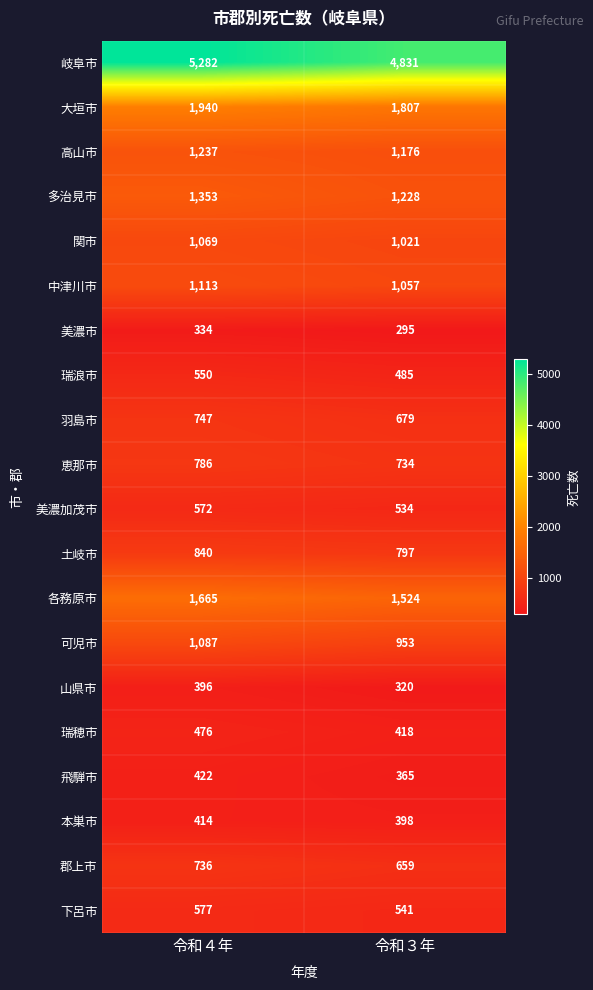

Is the value of 下呂市 at 令和４年 greater than the value of 瑞浪市 at 令和３年?

Yes